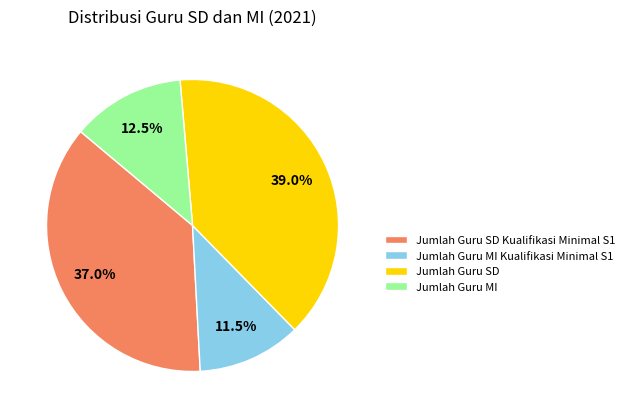

To the nearest percent, what percentage of the pie is Jumlah Guru SD?

39%